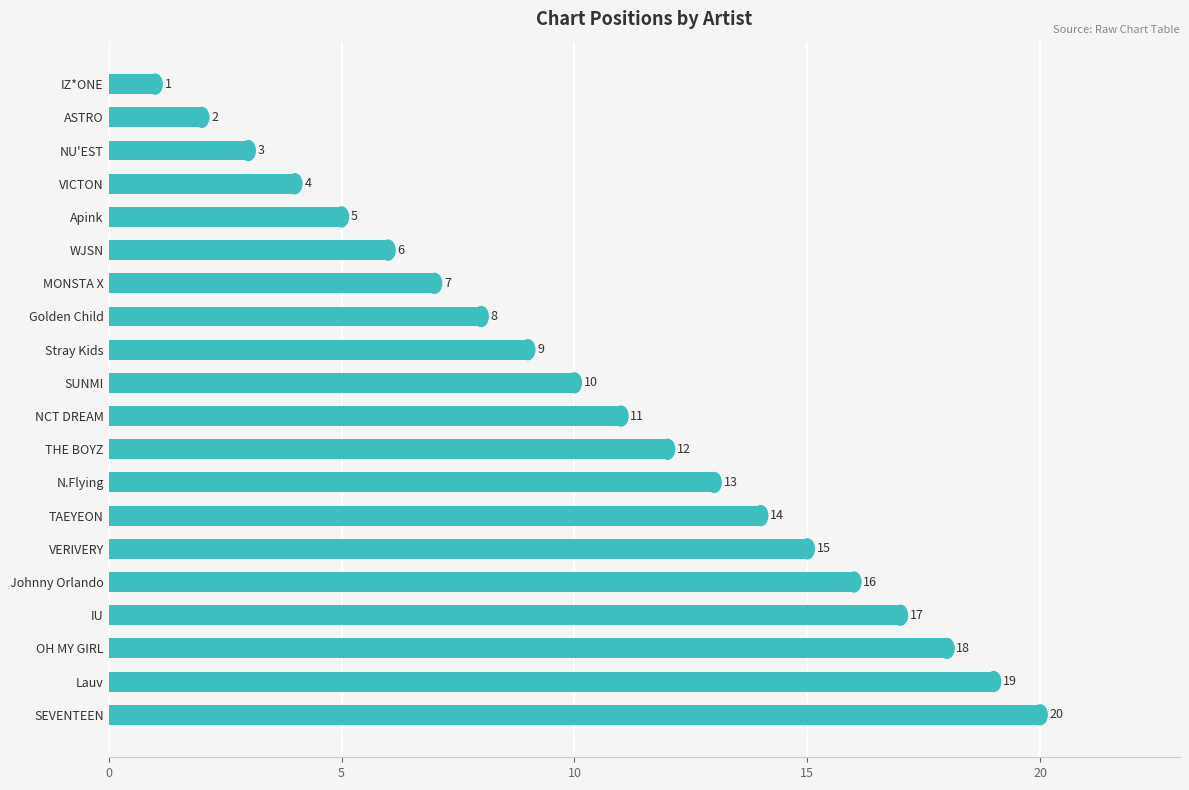

What is the difference between the values at WJSN and THE BOYZ?

6